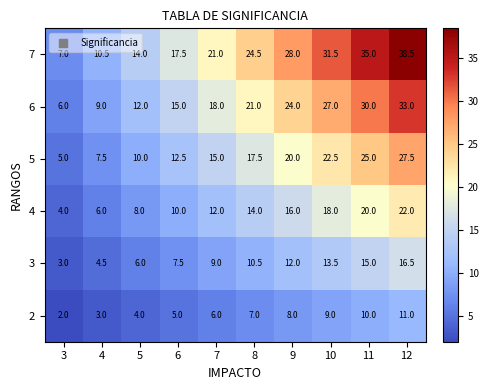

What is the difference between the 4 values at 5 and 10?

10.0